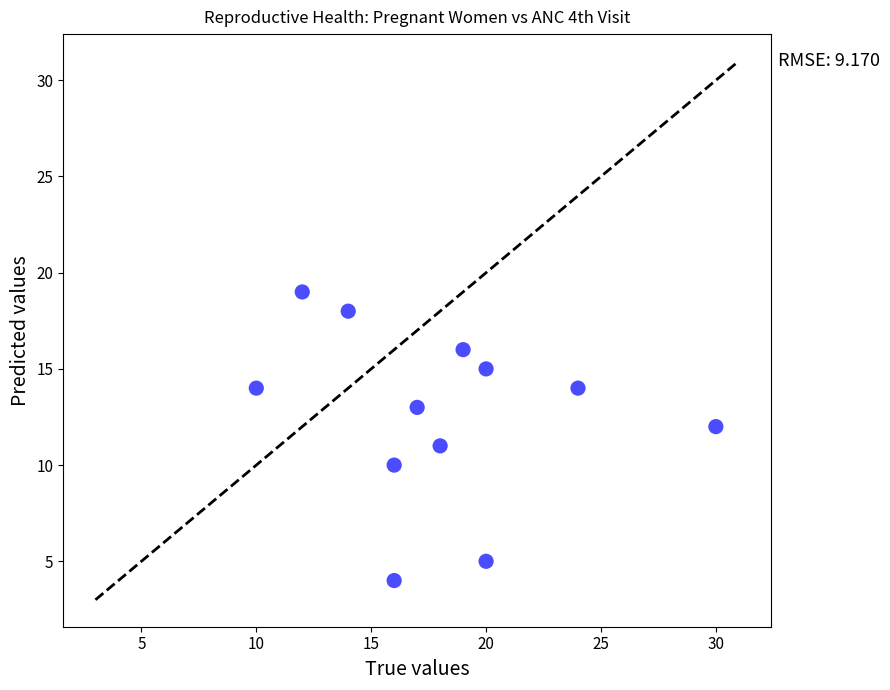

What is the range of X values (max minus min)?

20